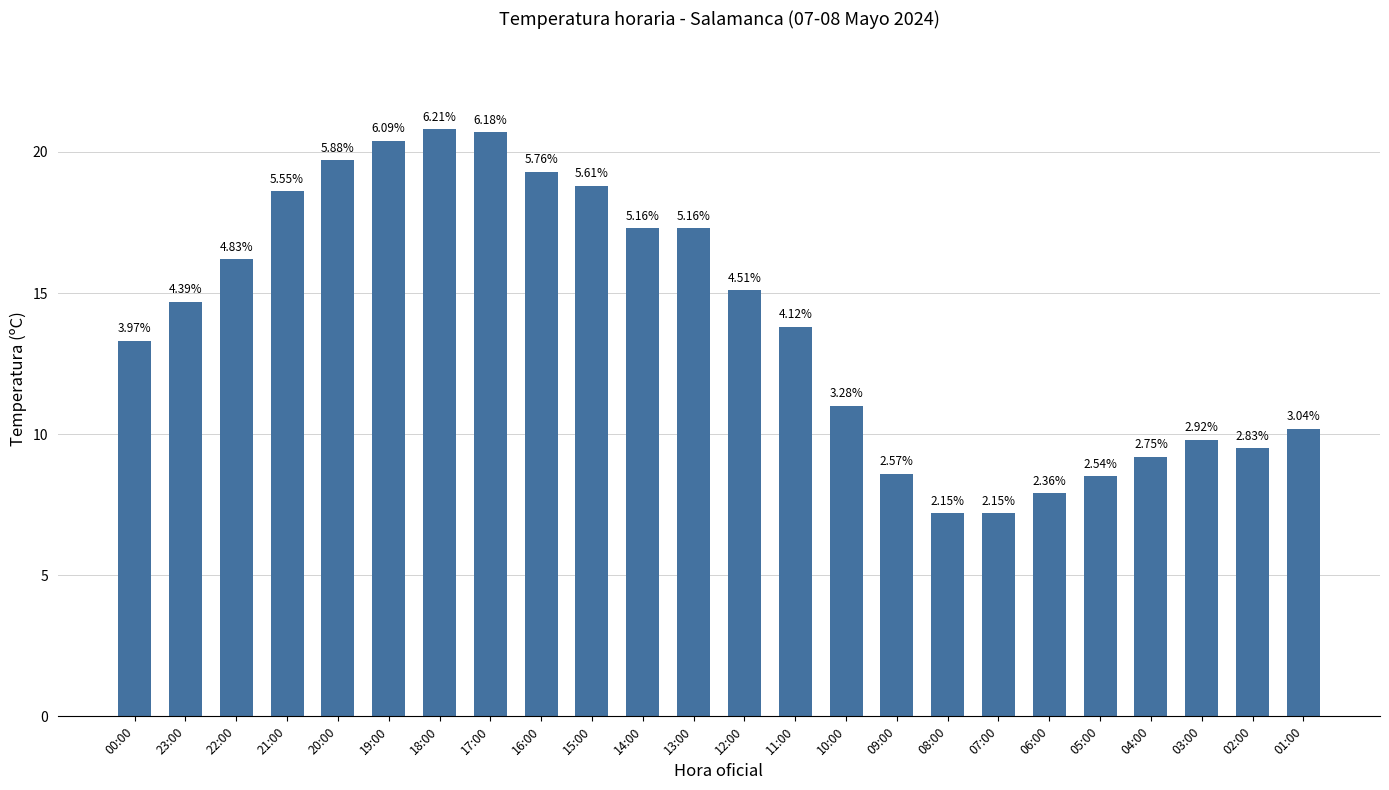

Is it true that the value at 17:00 is 20.7?

True